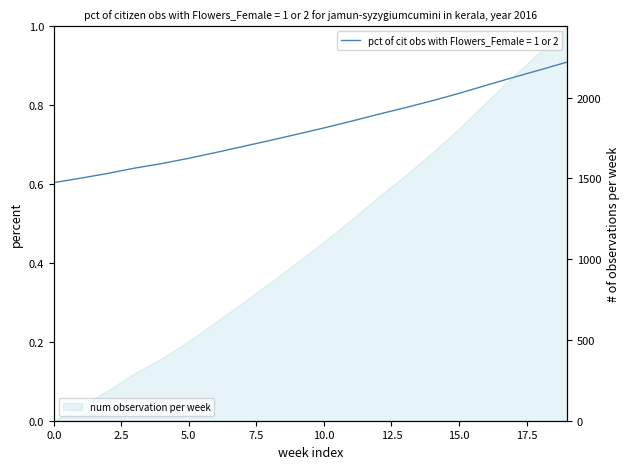

What is the change in value from 218.8244 to 221.1174?

+484.2